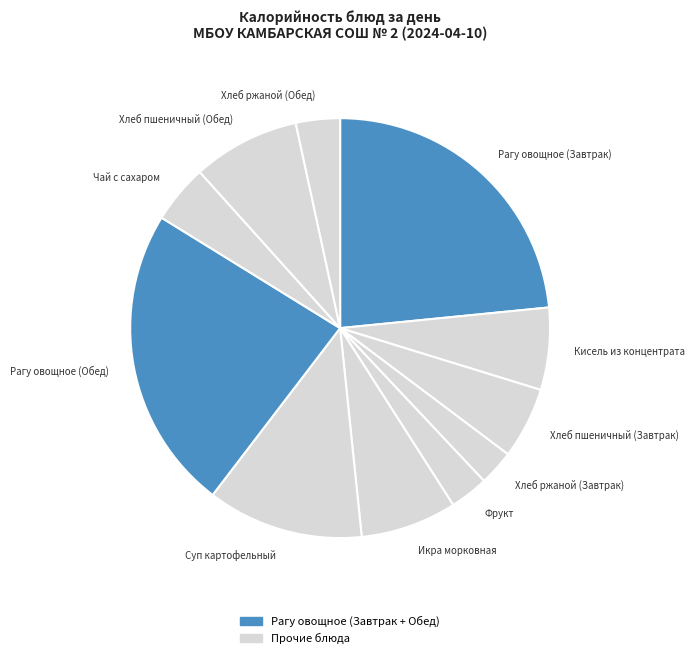

Is it true that Кисель из концентрата is 18% of the pie?

False